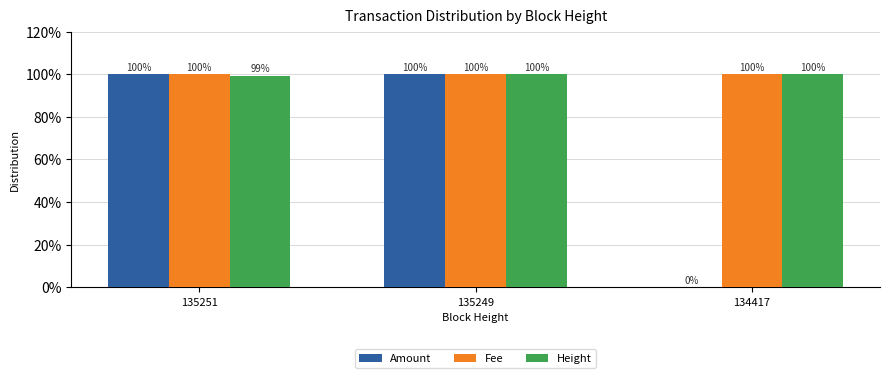

At which category is the sum across all series the highest?

135249